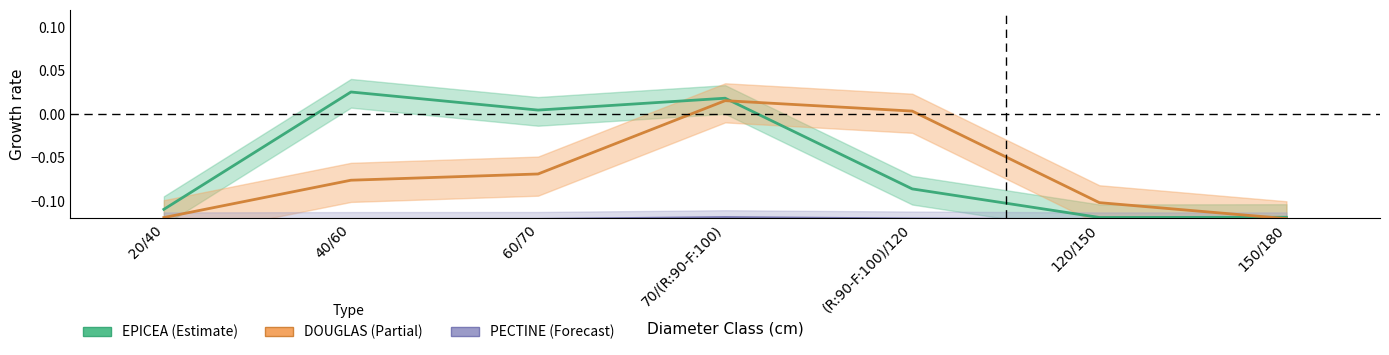

The value of DOUGLAS at 150/180 is -0.2. True or false?

False